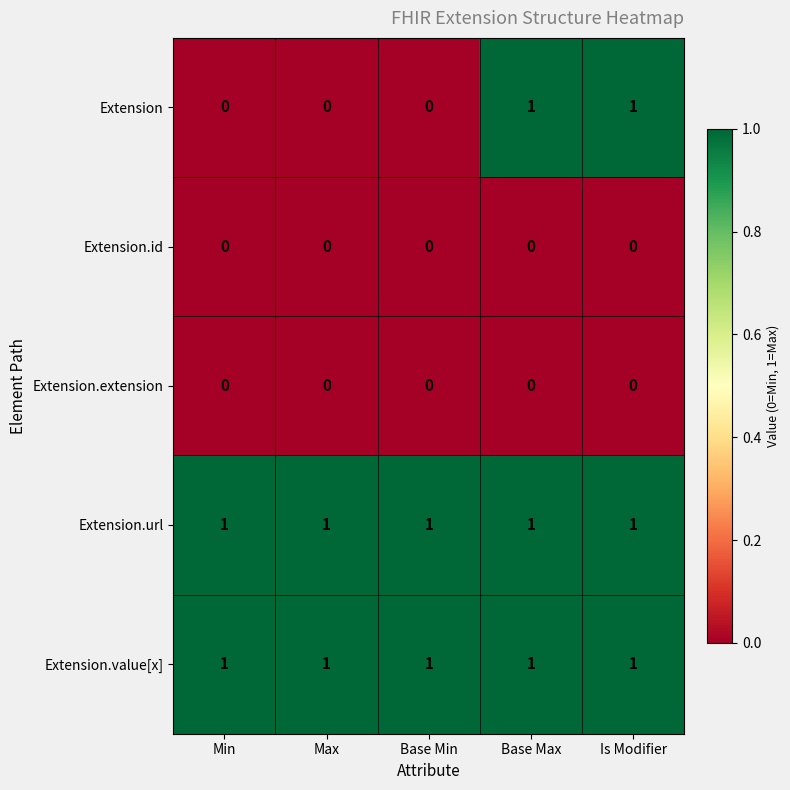

Which series has the widest spread of values?

Extension